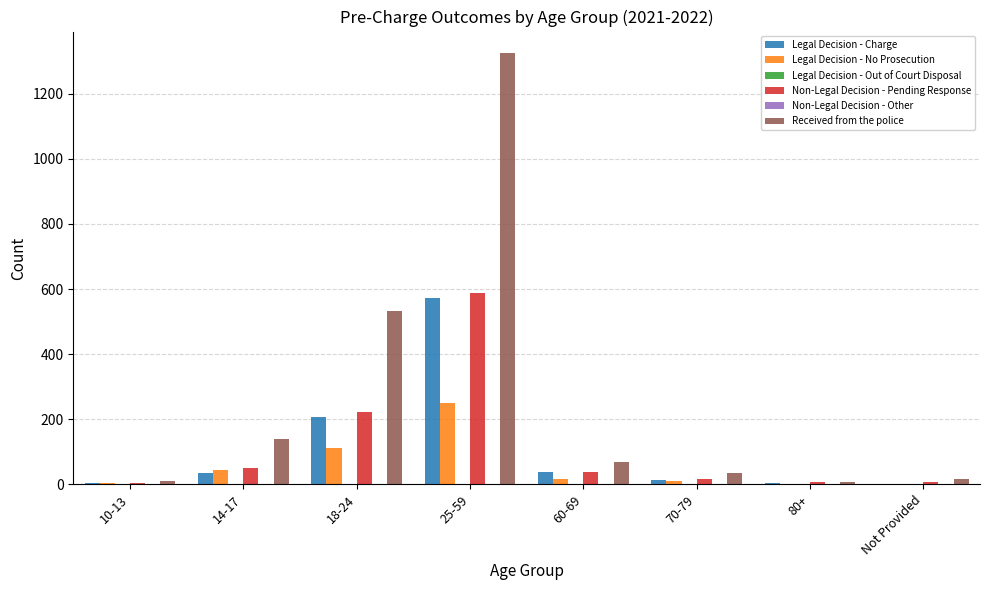

The value of Legal Decision - No Prosecution at 18-24 is 177. True or false?

False